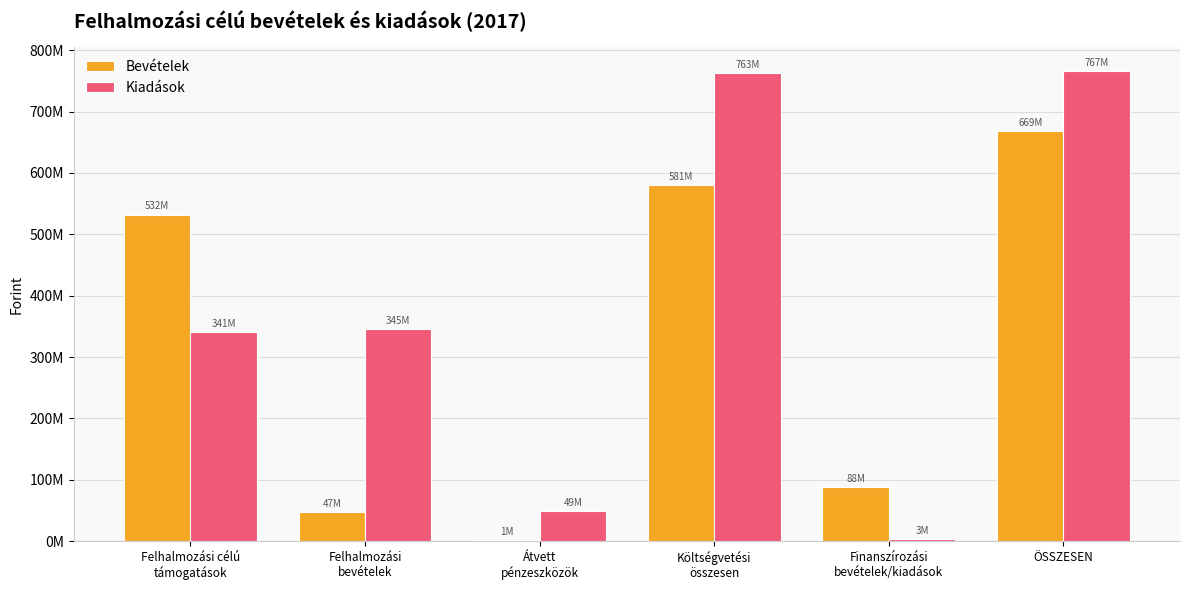

Are the bars horizontal?

No